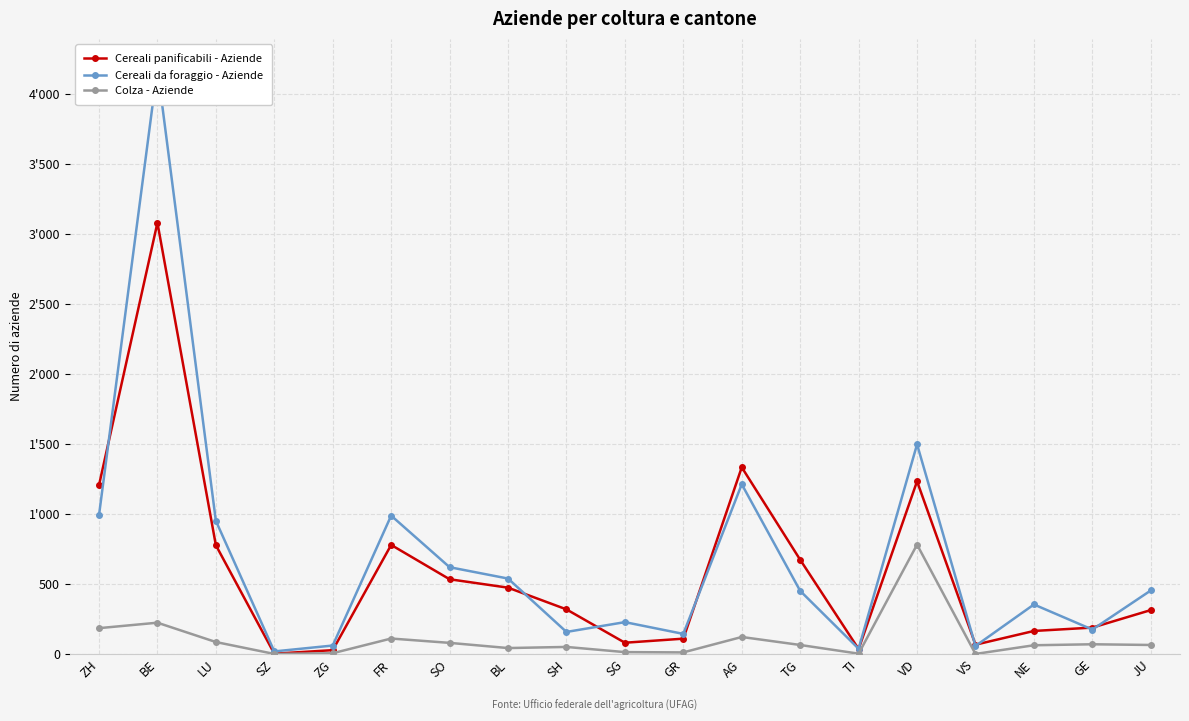

True or false: Colza - Aziende has more than 1 points higher than both neighbors.

True